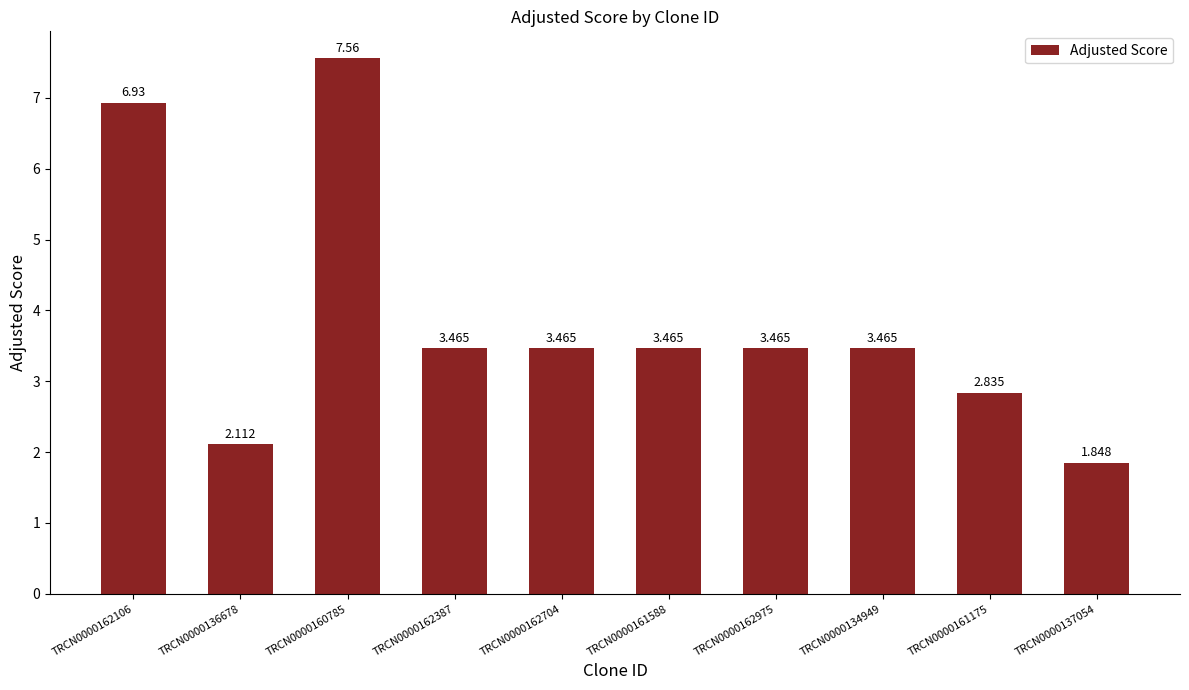

What is the label of the 1st bar from the right?

TRCN0000137054